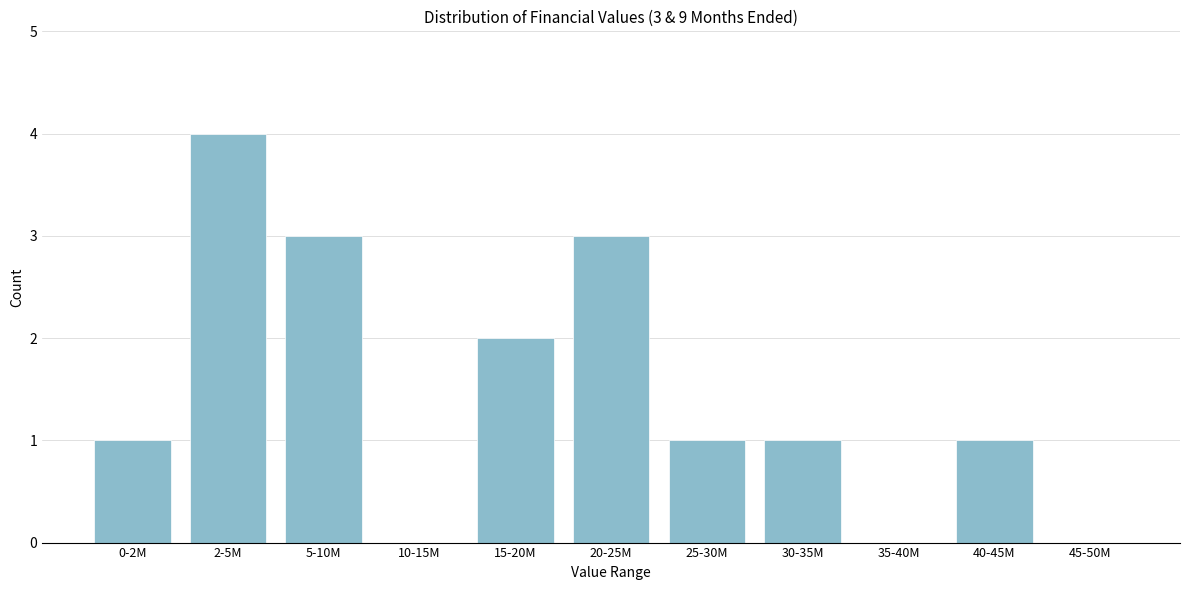

Reading left to right, what are all the values shown in this chart?

0-2M=1	2-5M=4	5-10M=3	10-15M=0	15-20M=2	20-25M=3	25-30M=1	30-35M=1	35-40M=0	40-45M=1	45-50M=0